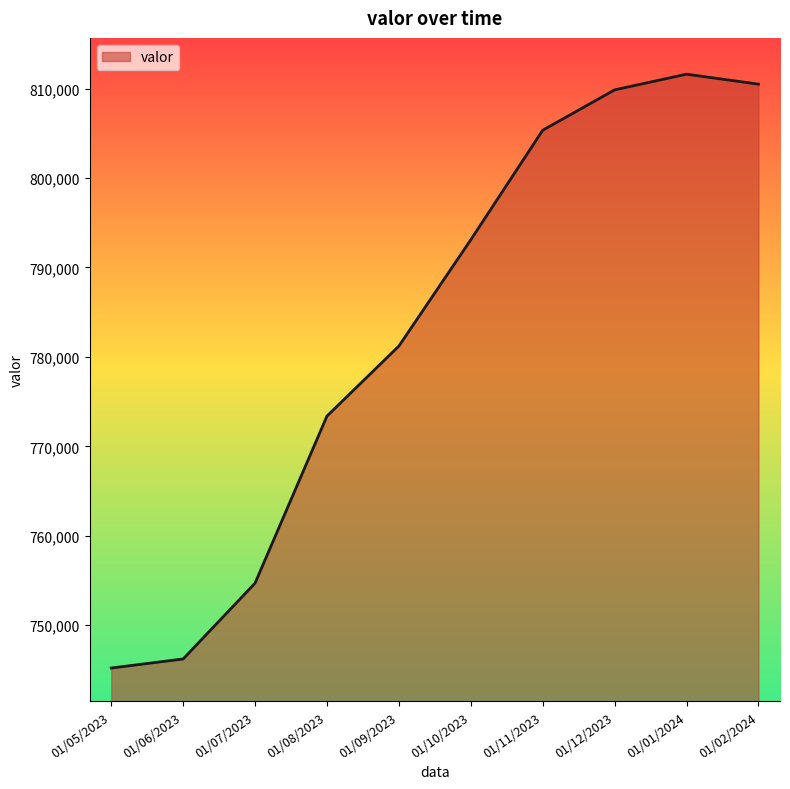

What is the change in value from 01/08/2023 to 01/10/2023?

+19713